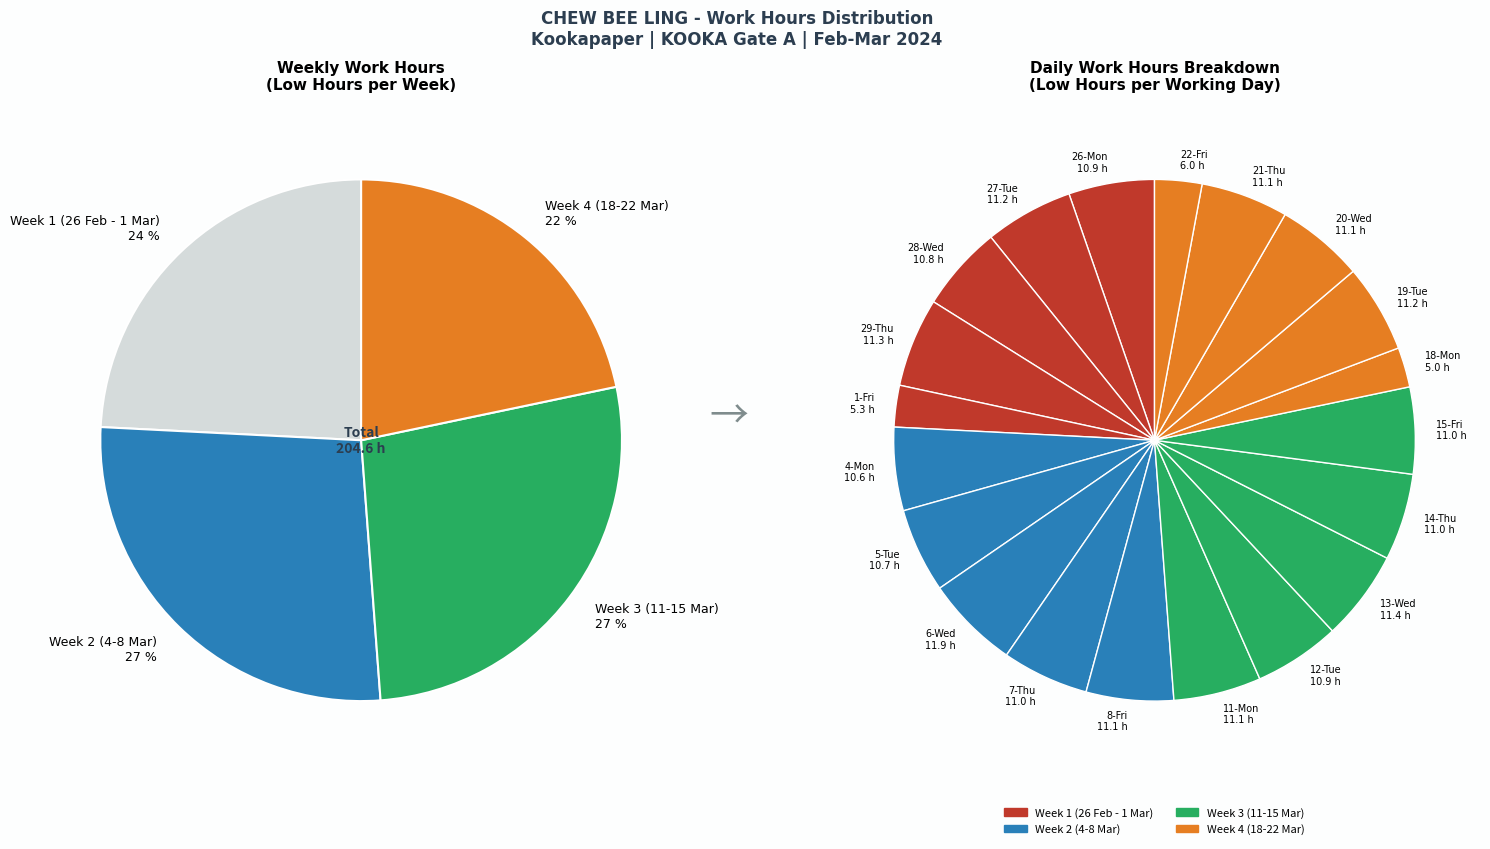

To the nearest percent, what portion does 7-Thu represent?

5%